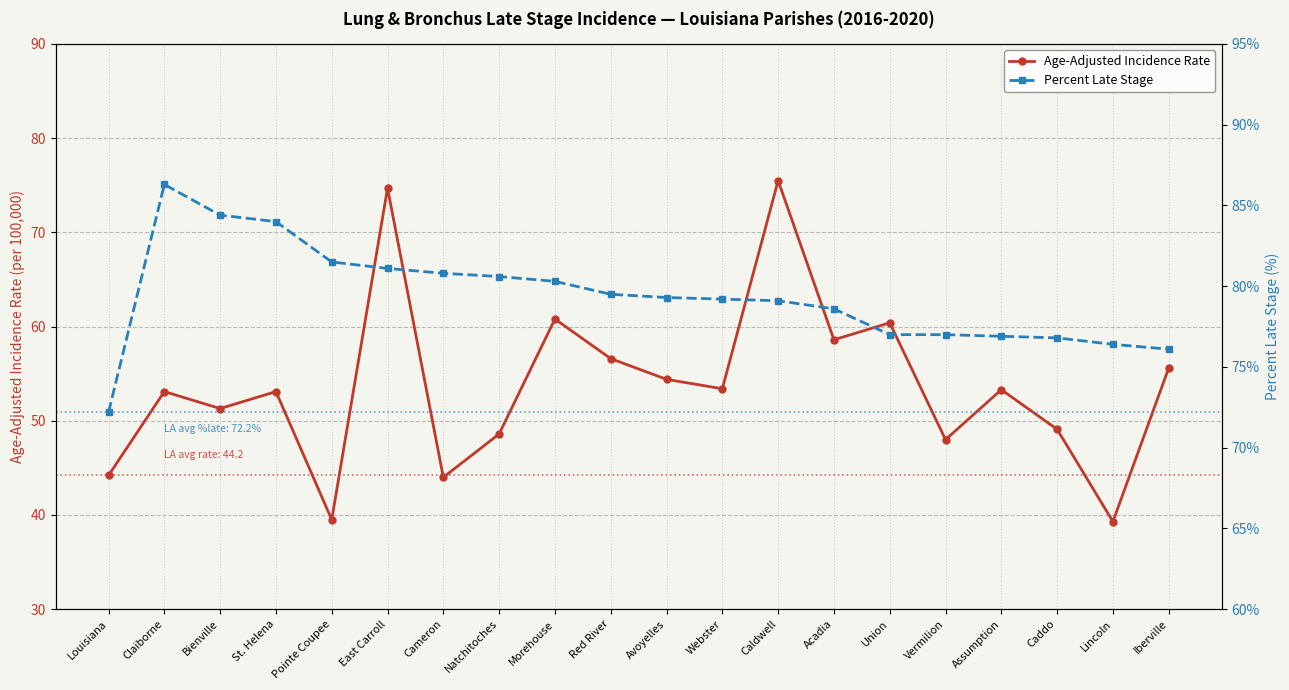

What is the label of the 6th point from the left?

East Carroll